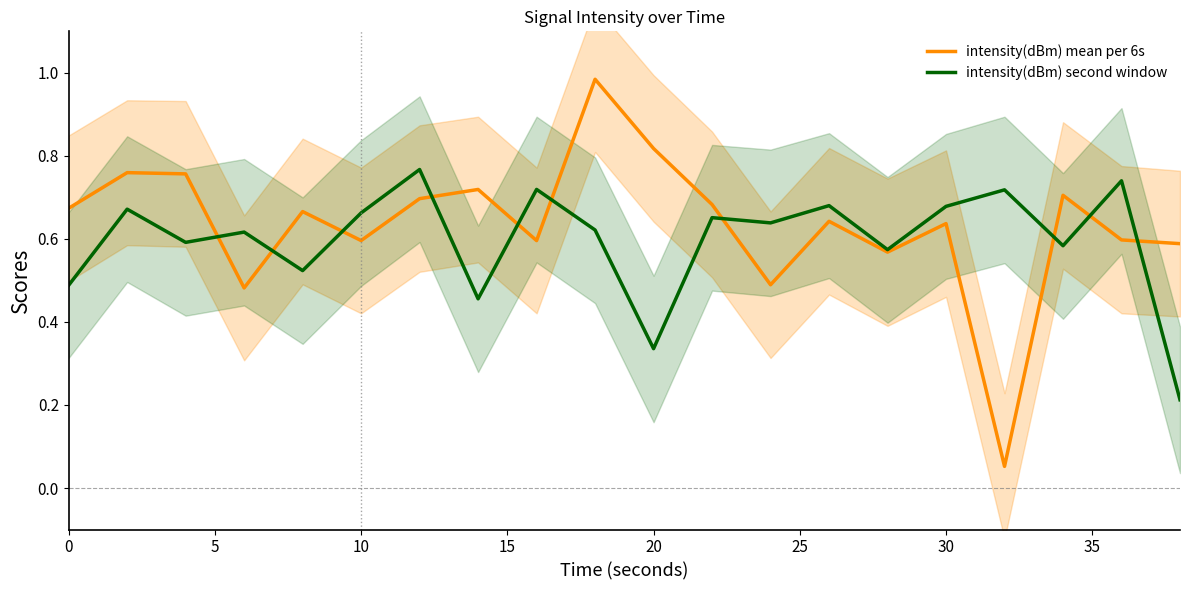

Is the value of intensity(dBm) second window at 20 greater than the value of intensity(dBm) mean per 6s at 10?

No